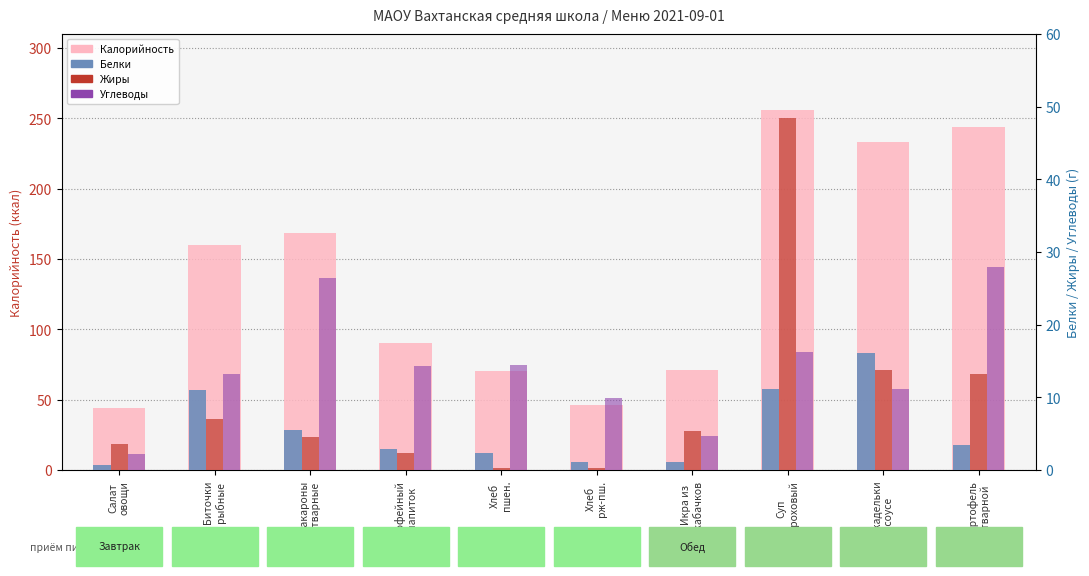

Reading left to right, extract all data points from this chart.

Калорийность: 44.3	160.2	168.4	90.5	70.1	46.0	71.4	255.9	233.3	243.8
Белки: 0.7	11.0	5.5	2.9	2.4	1.1	1.1	11.1	16.1	3.4
Жиры: 3.6	7.0	4.5	2.4	0.3	0.2	5.3	48.4	13.8	13.2
Углеводы: 2.3	13.2	26.4	14.4	14.5	9.9	4.6	16.3	11.2	27.9